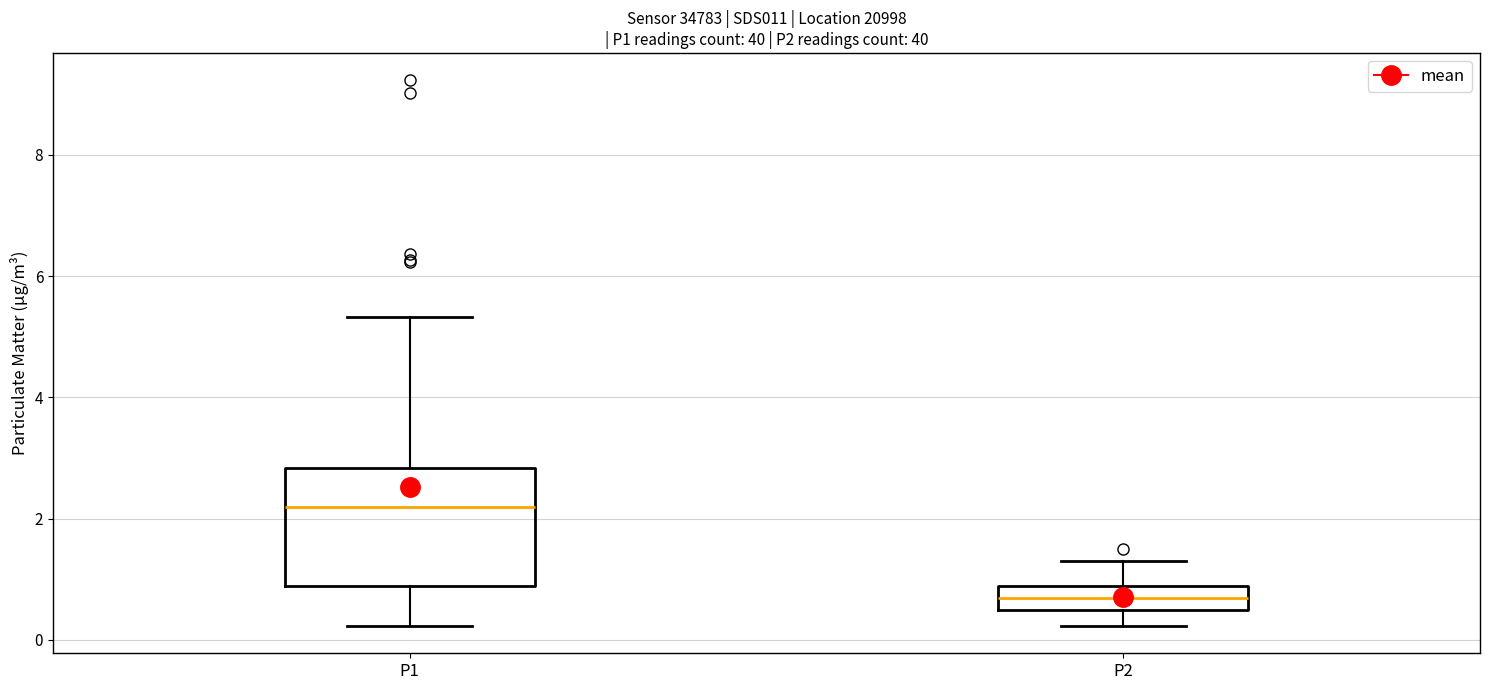

Which box has the lowest median line?

P2